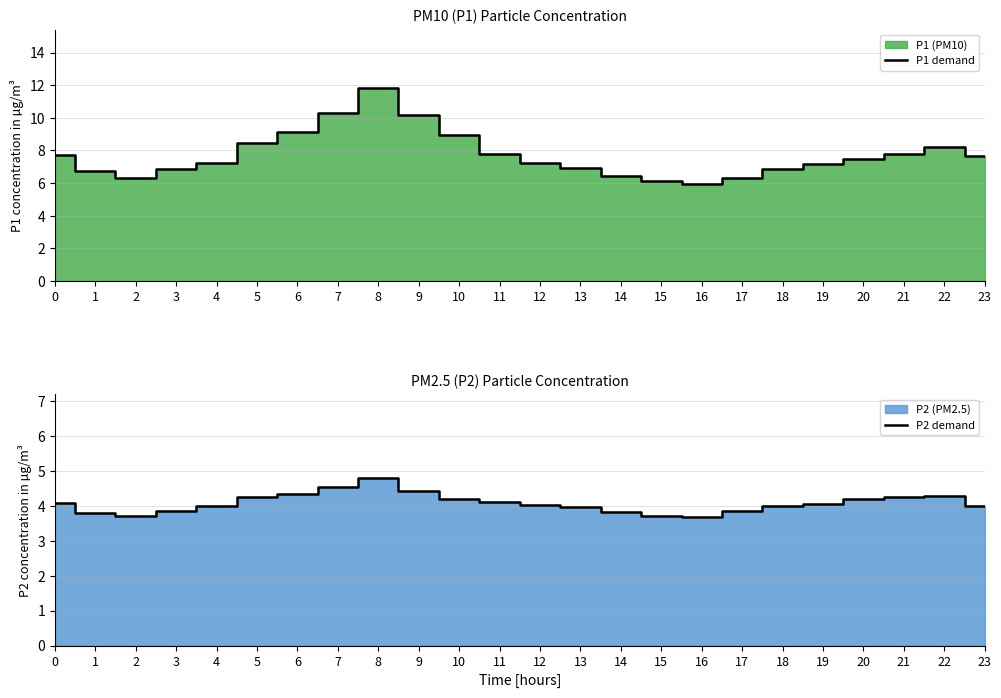

Which label corresponds to the largest value in the chart?

8